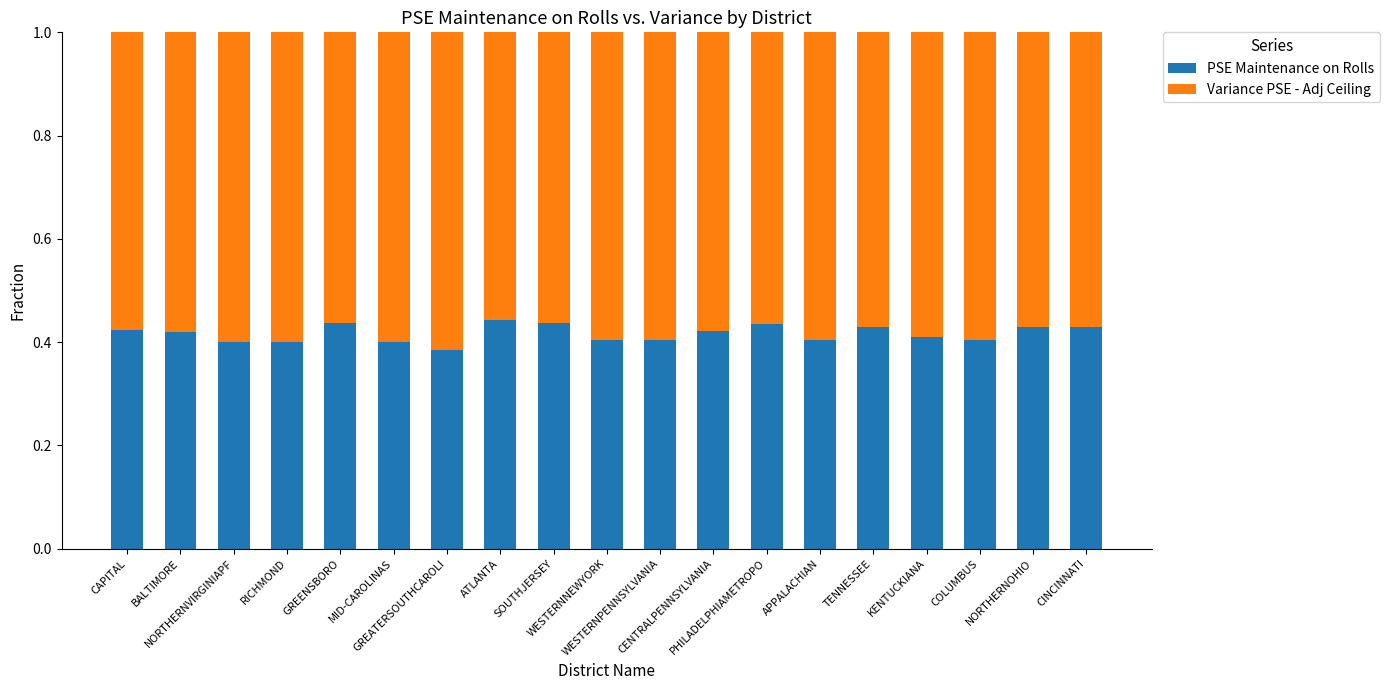

Count the number of data series in this chart.

2